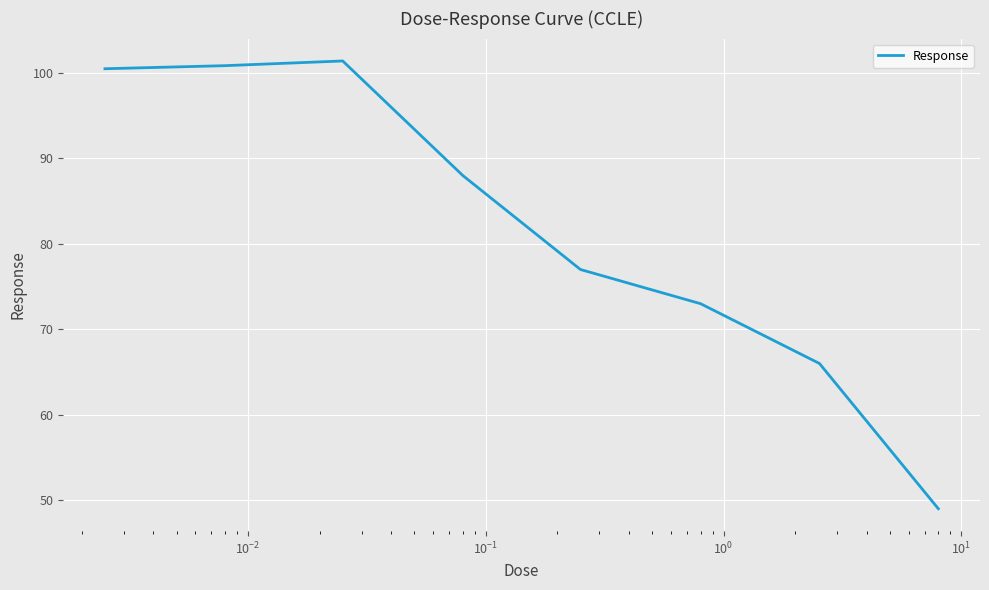

What is the greatest value displayed?

101.4